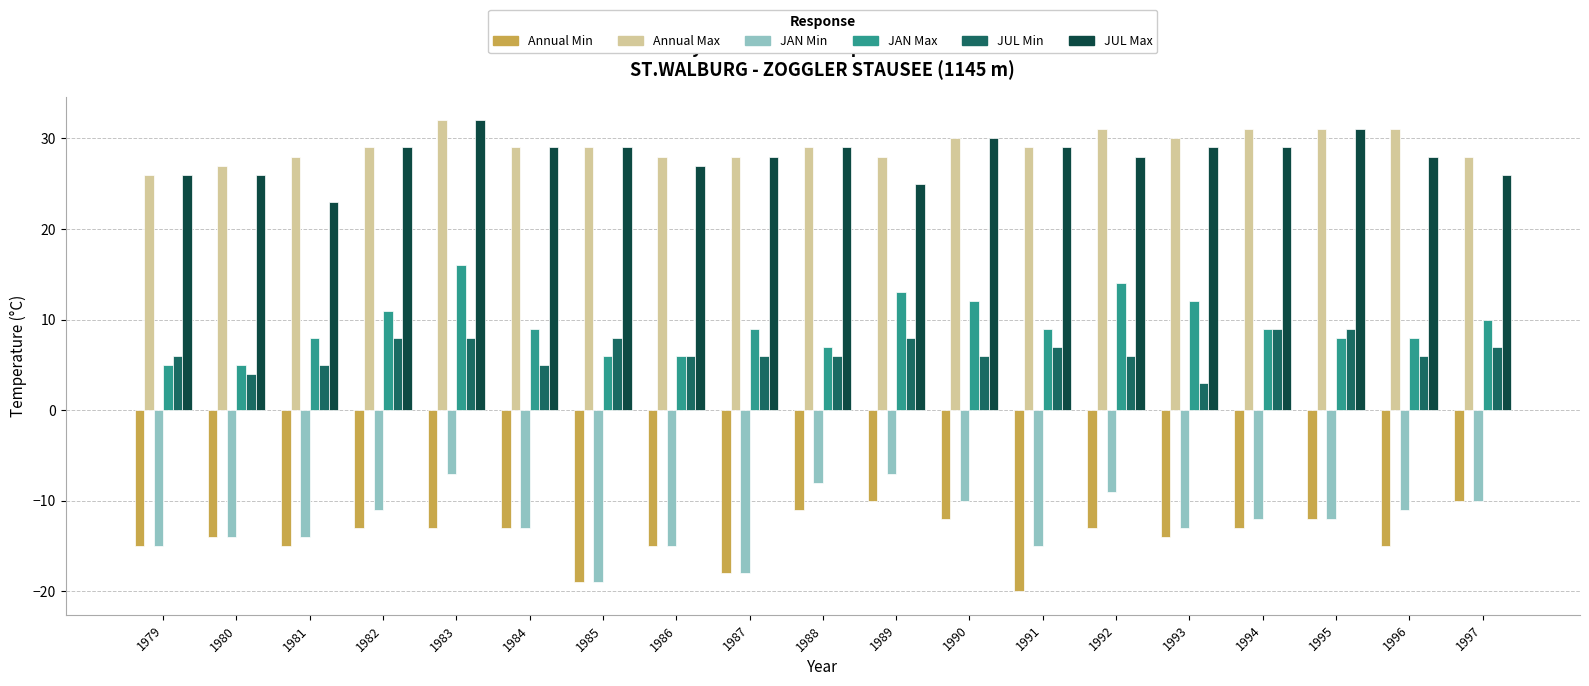

Does the chart contain any negative values?

Yes